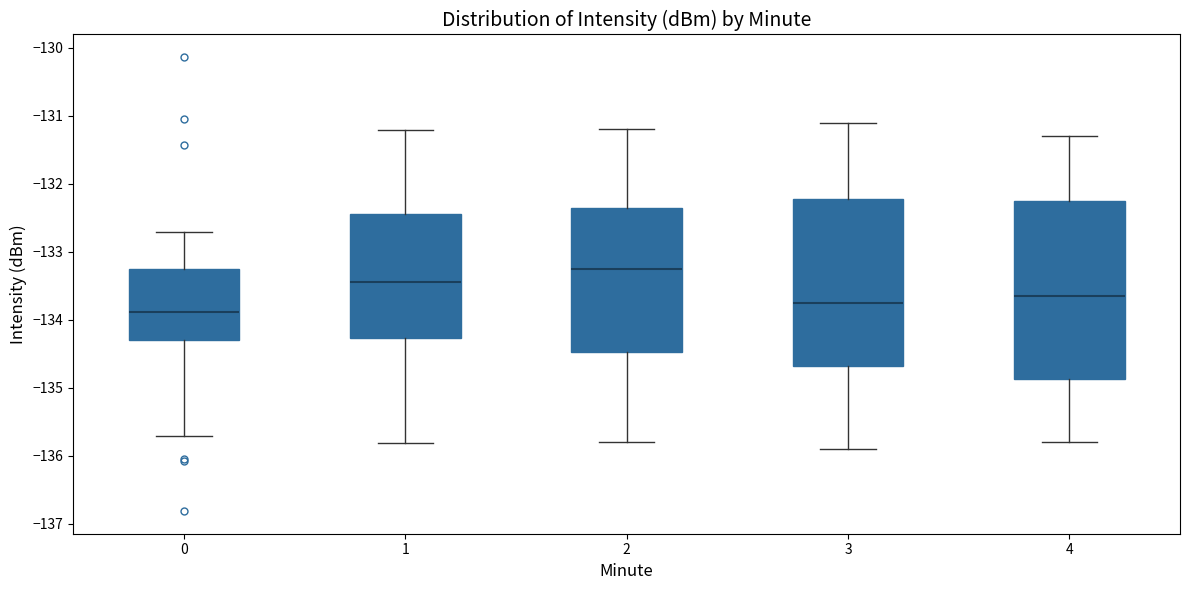

Reading left to right, read every box against the y-axis: the position of its median line, the range the box covers, and the ends of its whiskers. The values are not printed on the chart, so give them approximately, as read against the axis.

0: median -133.9, box -134.3 to -133.3, whiskers -135.7 to -132.7
1: median -133.4, box -134.3 to -132.4, whiskers -135.8 to -131.2
2: median -133.2, box -134.5 to -132.3, whiskers -135.8 to -131.2
3: median -133.7, box -134.7 to -132.2, whiskers -135.9 to -131.1
4: median -133.6, box -134.9 to -132.2, whiskers -135.8 to -131.3